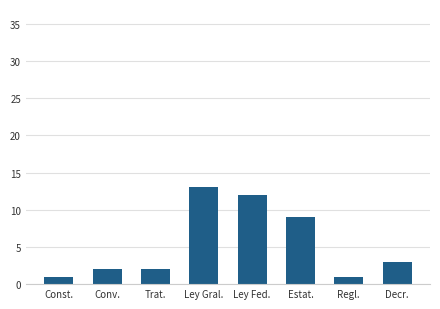

What is the label of the 8th bar from the right?

Const.